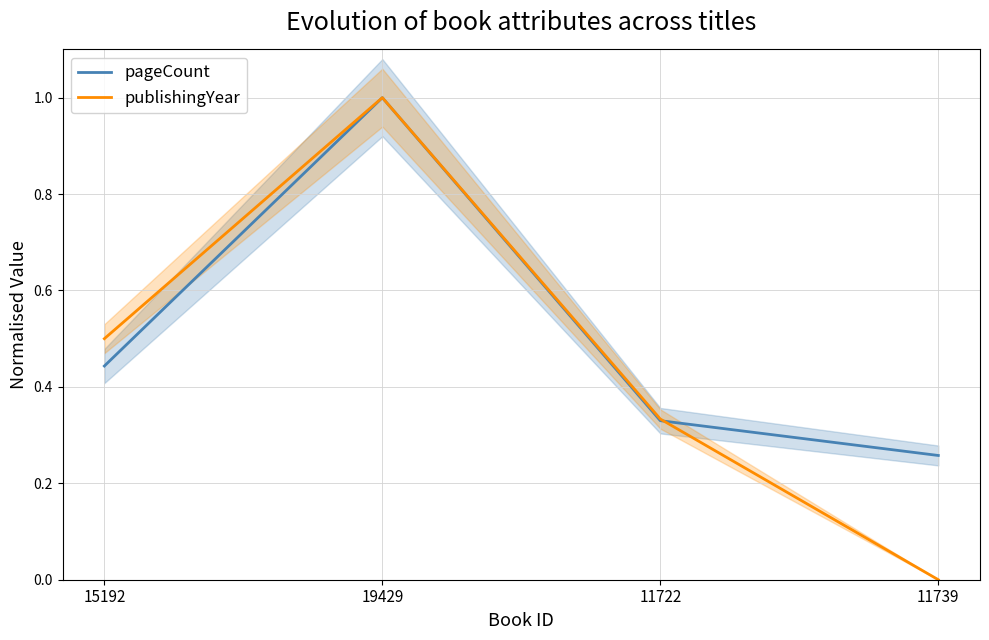

At which category does pageCount reach its first local peak?

19429